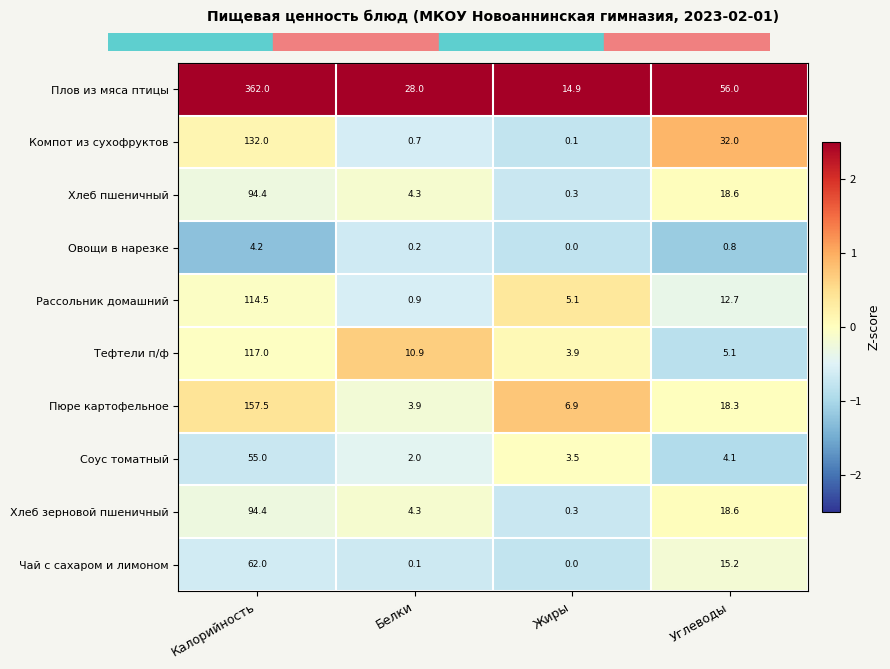

Which label corresponds to the largest value in the chart?

Калорийность